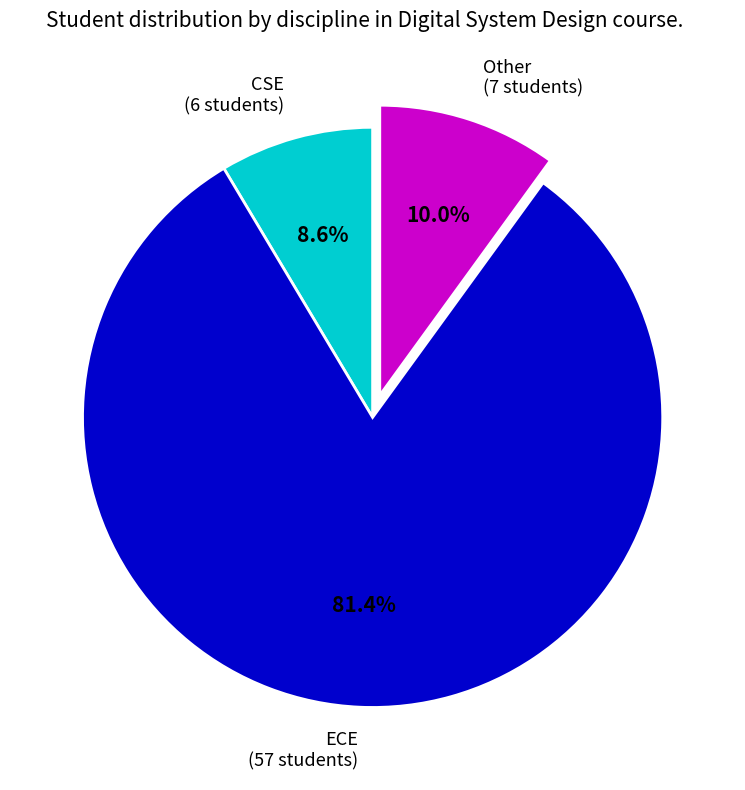

To the nearest percent, what is the difference between the largest and smallest slice percentages?

73%